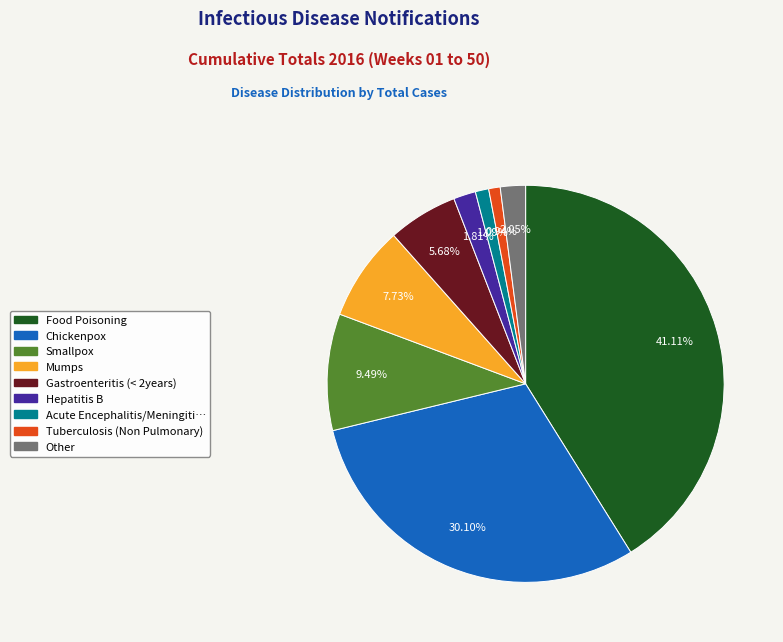

Does any single category account for the majority?

No